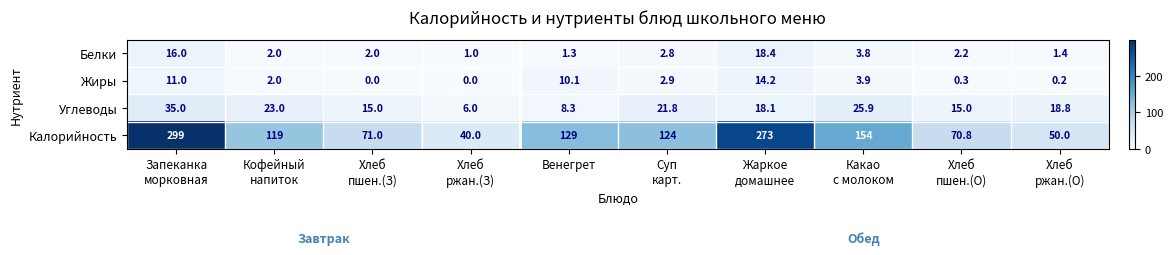

What is the lowest value of the Калорийность series?

40.0